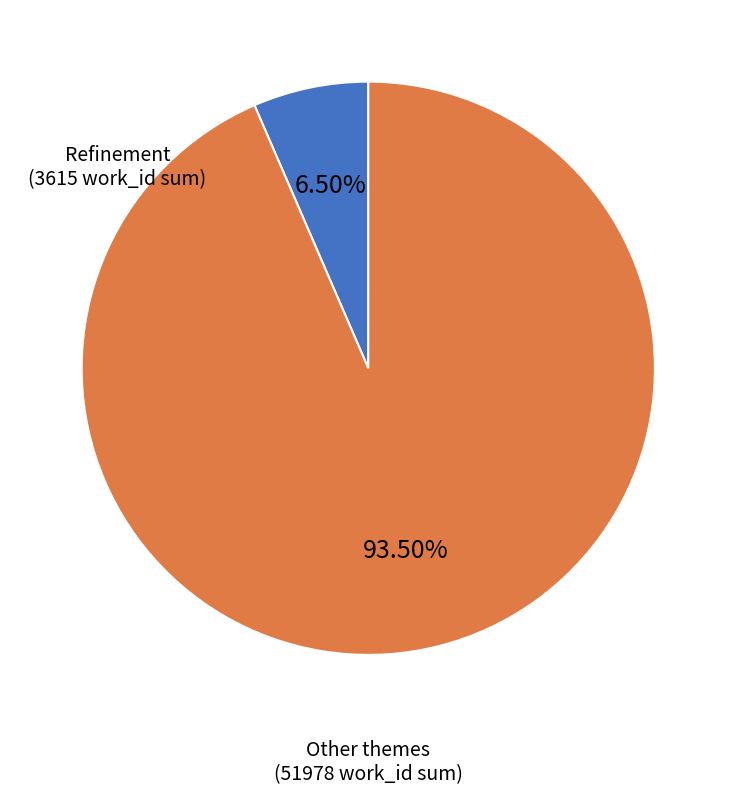

What percentage do Other and Refinement together represent?

100.0%